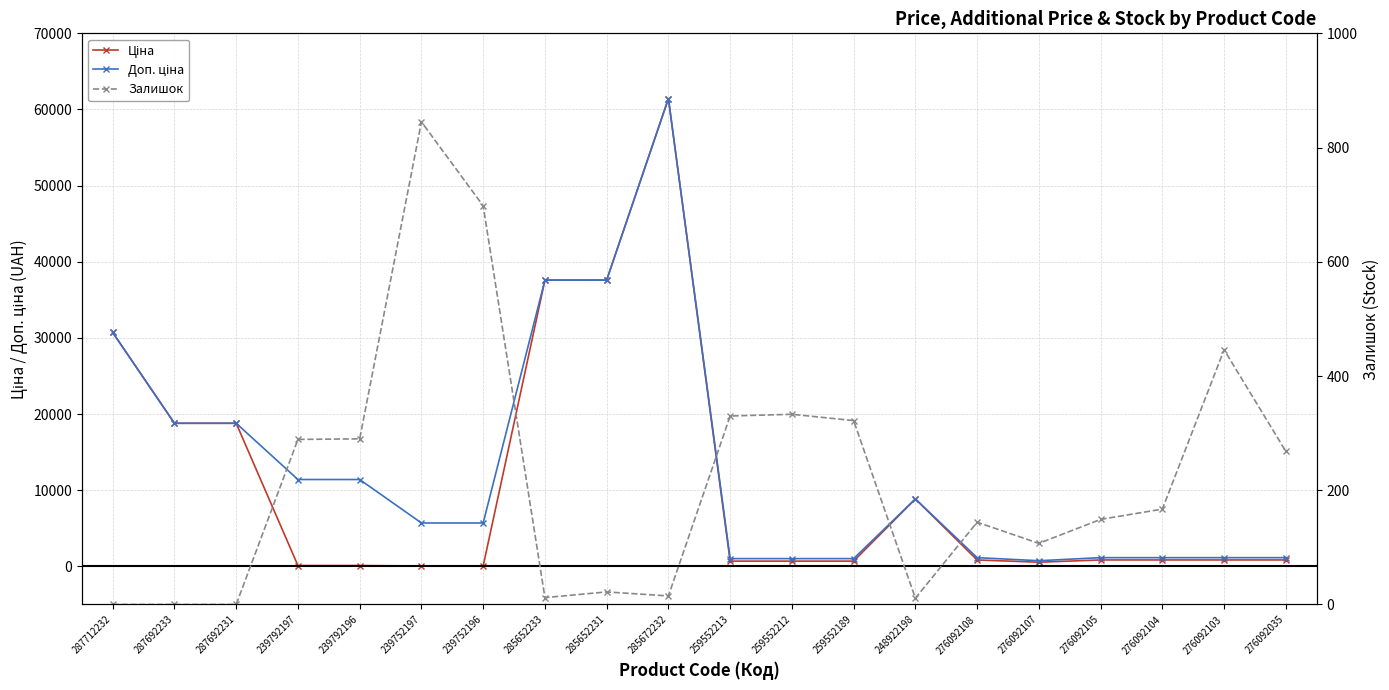

At which label does Залишок reach its peak?

239752197